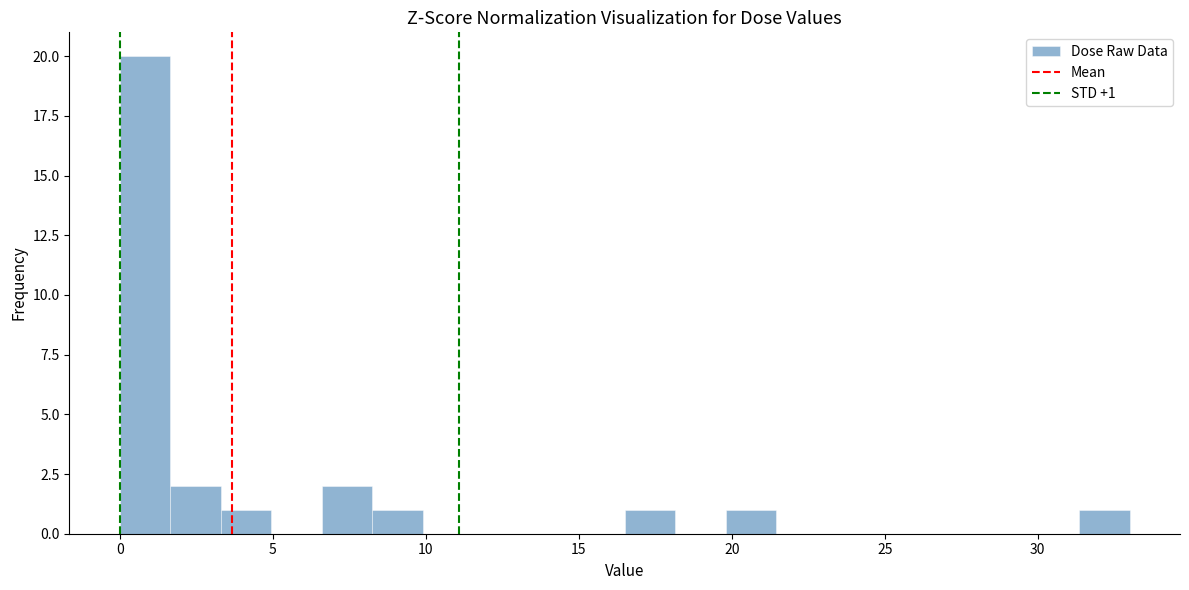

Around what value on the x-axis is the tallest bar? Give the approximate position of its centre, as read against the axis.

1.0